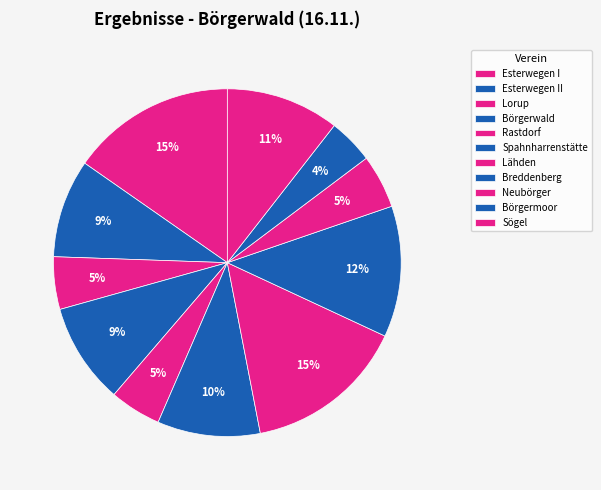

How many segments does this pie chart have?

11